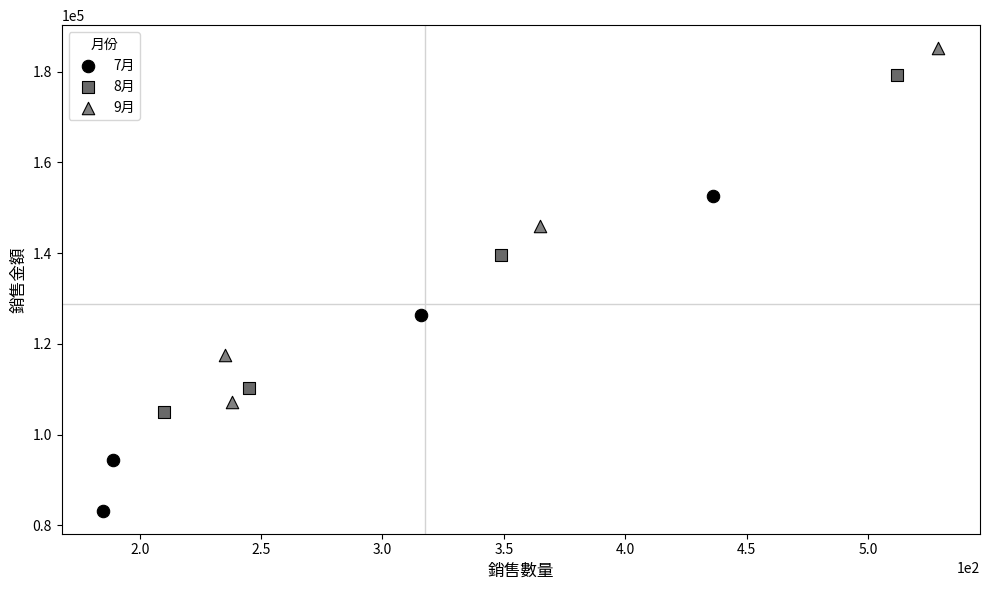

Which series contains the lowest Y value?

7月